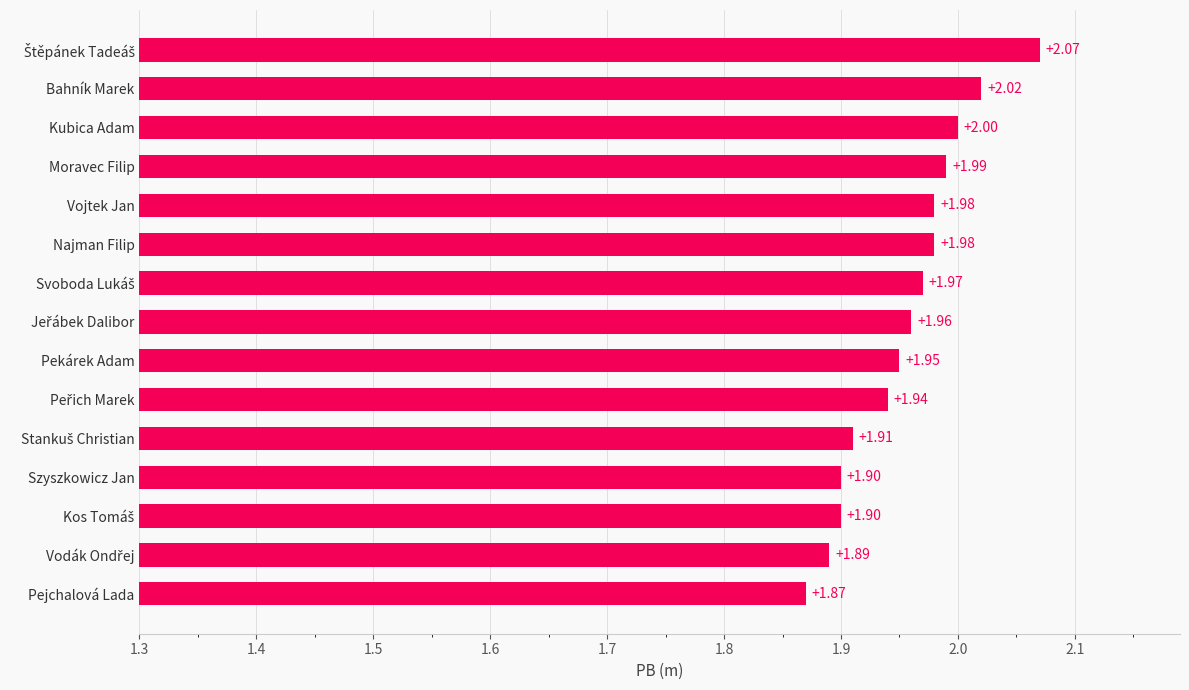

At which label is the value closest to 1?

Pejchalová Lada